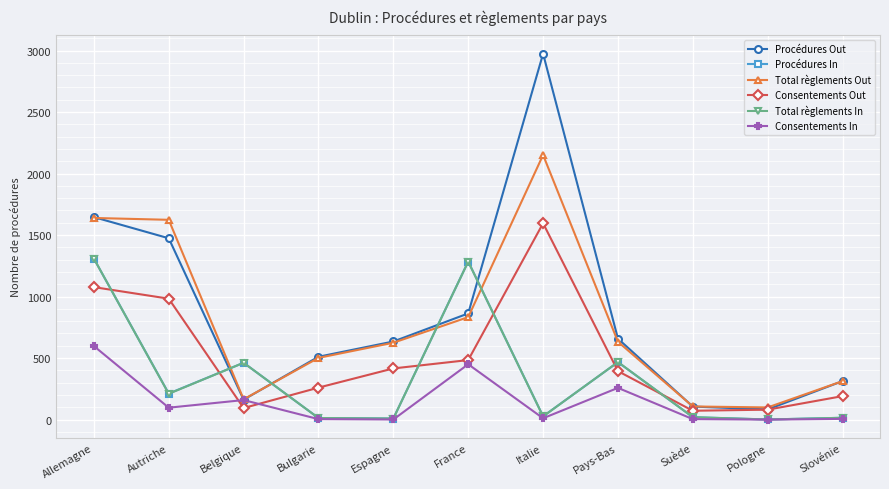

At which label does Consentements Out first exceed 394?

Allemagne